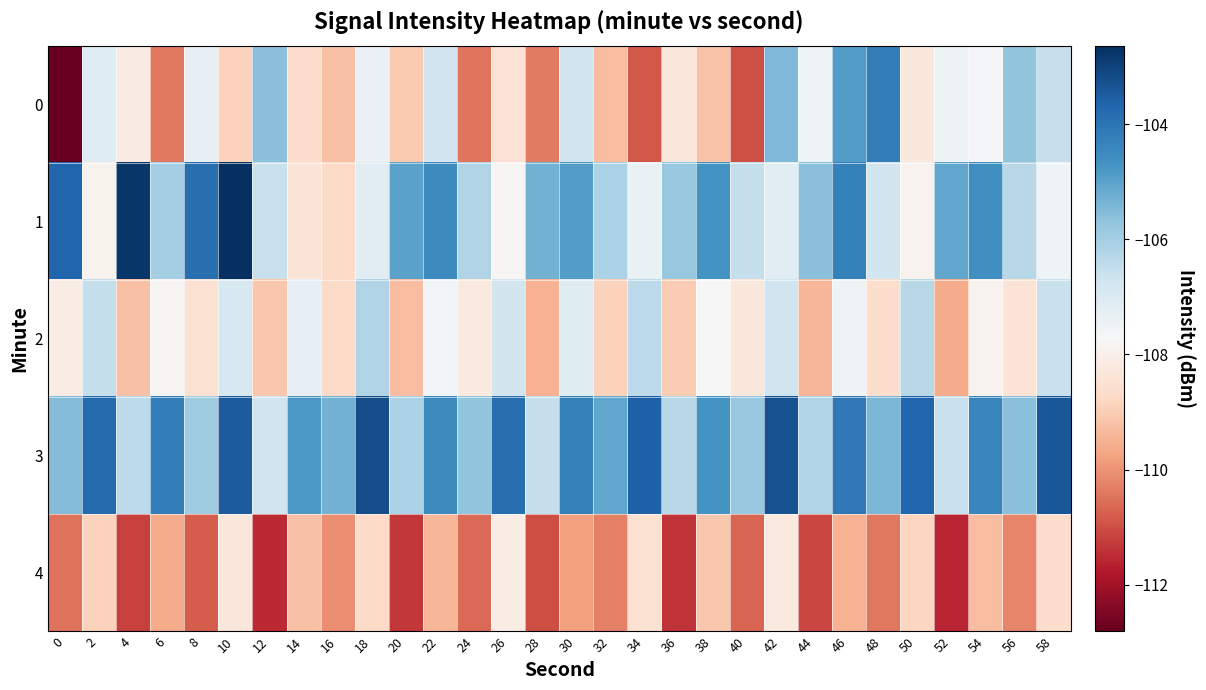

What is the smallest value displayed?

-112.8